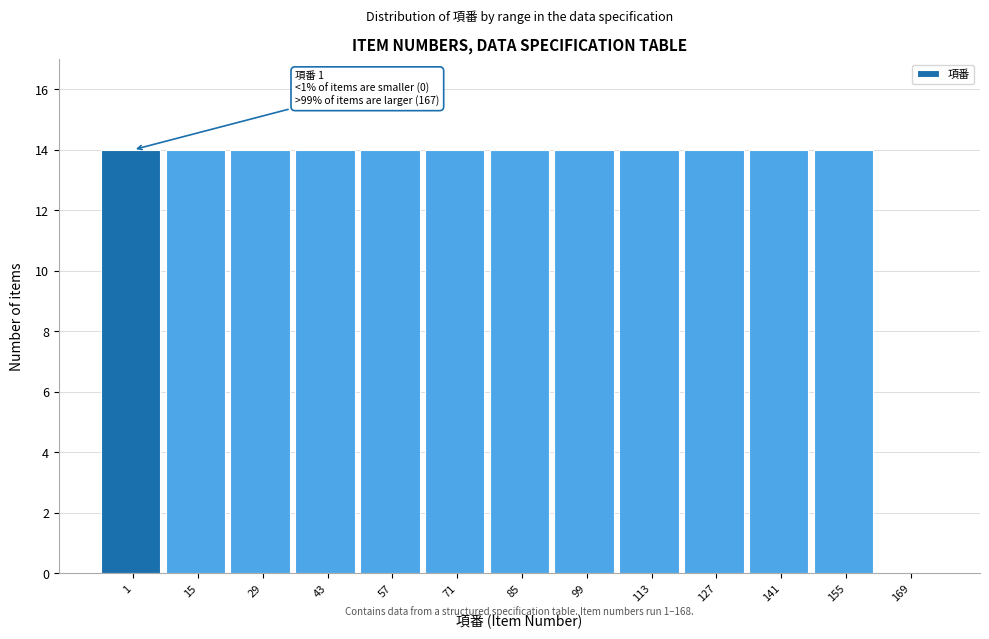

Reading left to right, extract all data points from this chart.

1=14	15=14	29=14	43=14	57=14	71=14	85=14	99=14	113=14	127=14	141=14	155=14	169=0